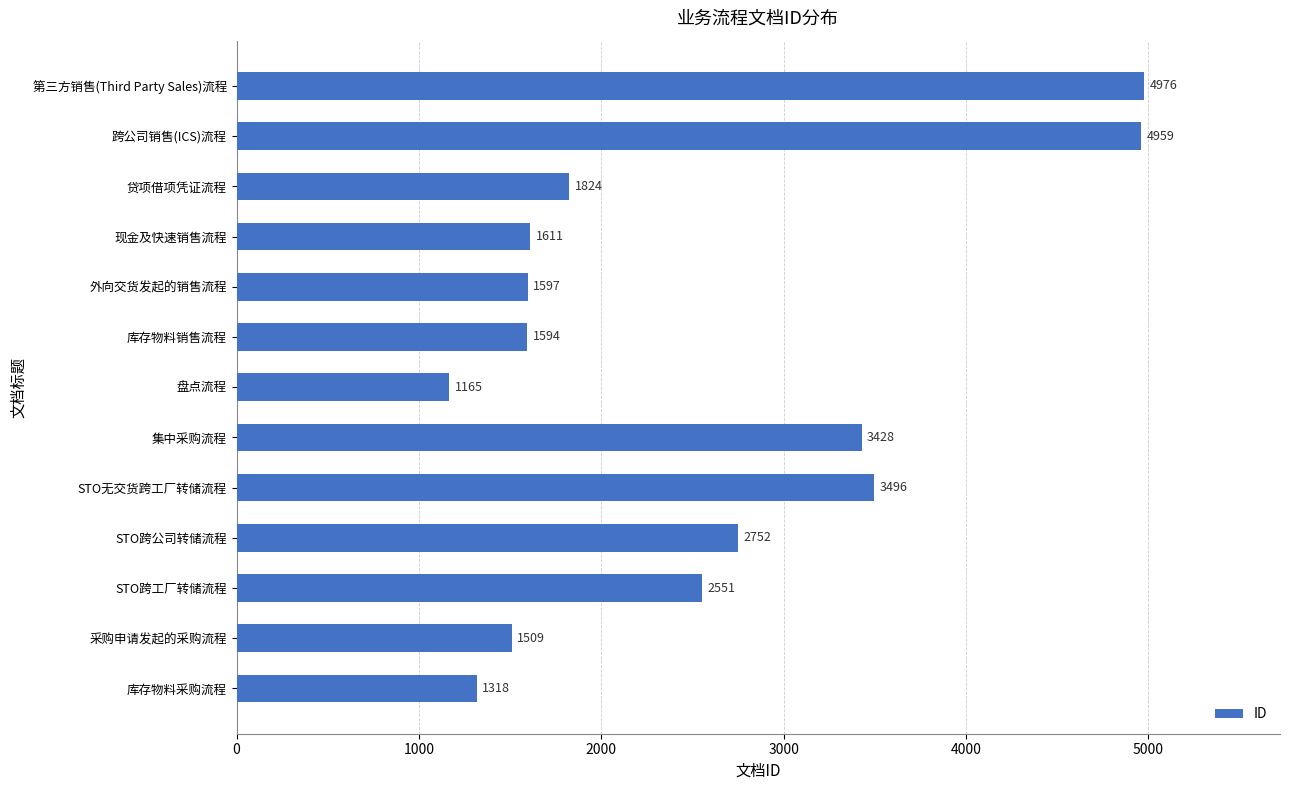

Does the chart contain any negative values?

No